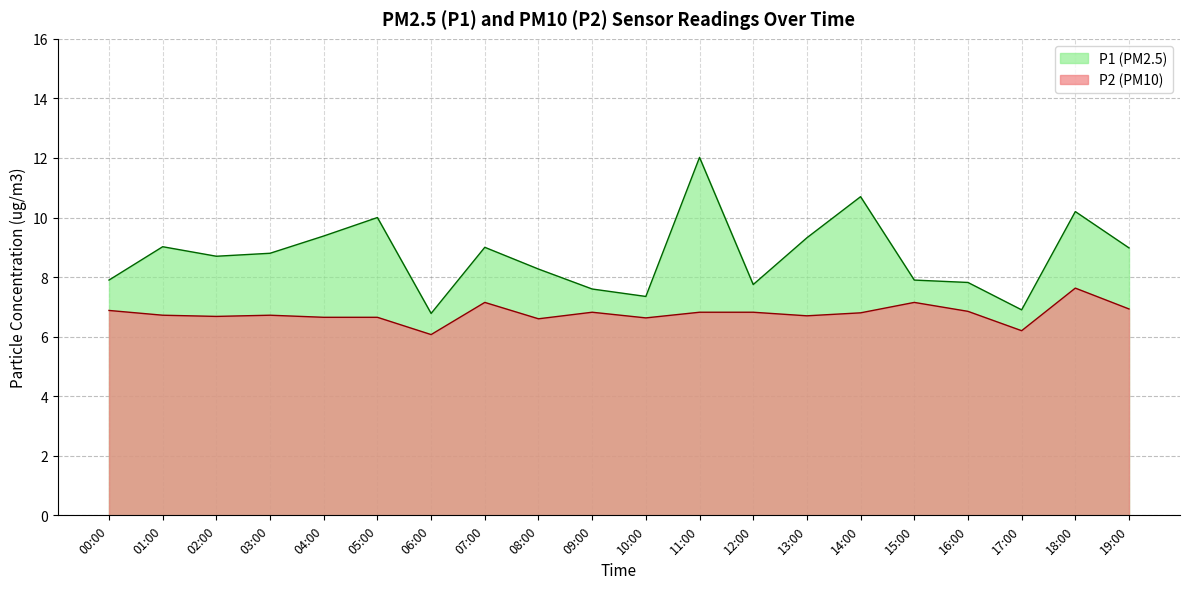

Reading right to left, extract all data points from this chart.

P1: 9.0	10.2	6.9	7.8	7.9	10.7	9.3	7.8	12.0	7.3	7.6	8.3	9.0	6.8	10.0	9.4	8.8	8.7	9.0	7.9
P2: 6.9	7.6	6.2	6.8	7.2	6.8	6.7	6.8	6.8	6.6	6.8	6.6	7.2	6.1	6.7	6.7	6.7	6.7	6.7	6.9